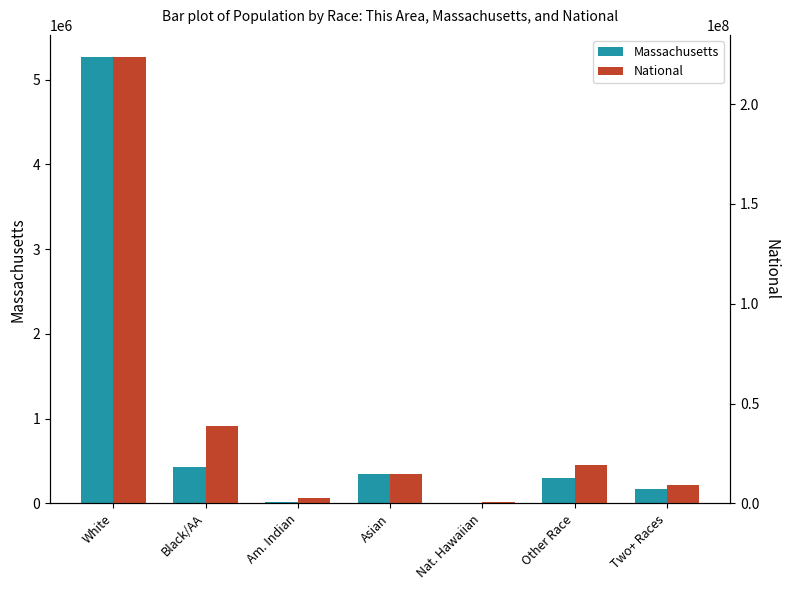

How many categories are shown in the chart?

7